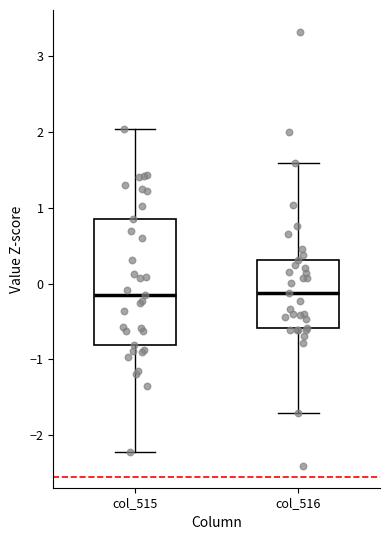

Comparing the boxes themselves (not the whiskers), which one is the tallest?

col_515